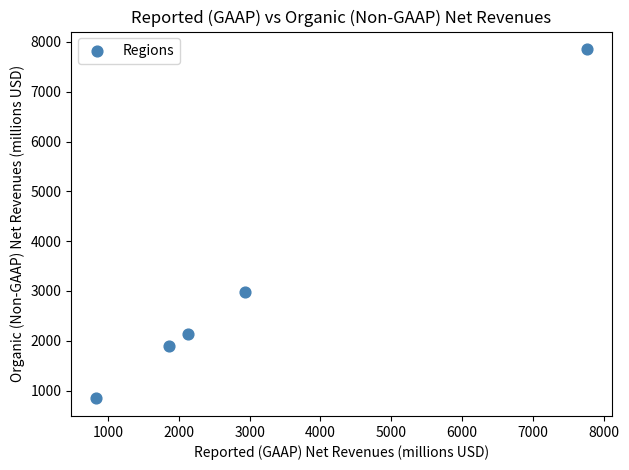

What Y value in the scatter plot is closest to 4349?

2986